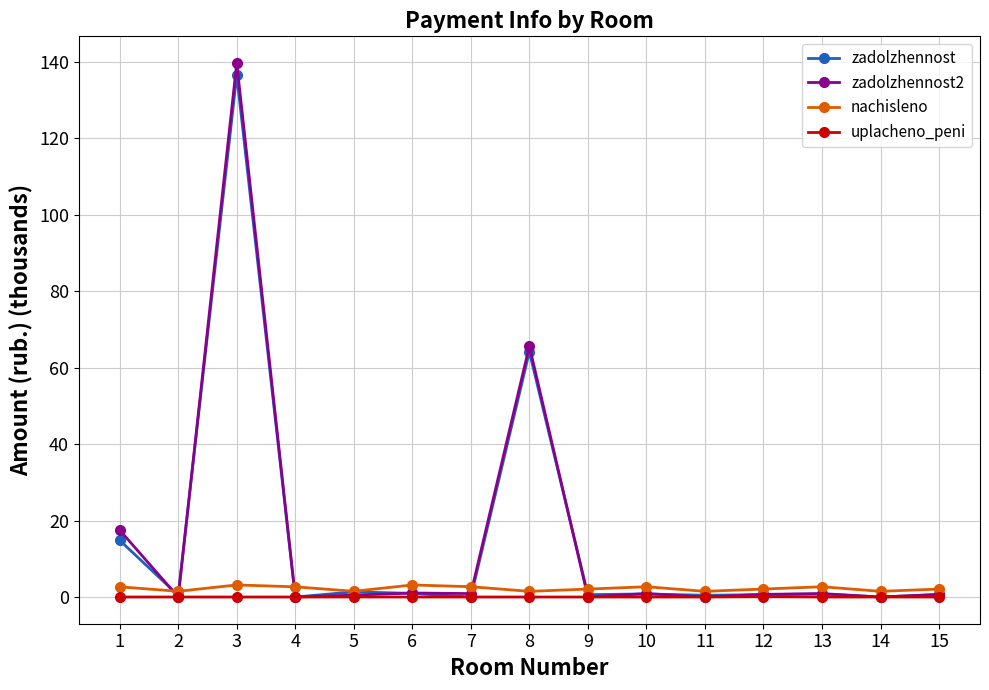

What is the average value of the nachisleno series?

2.2